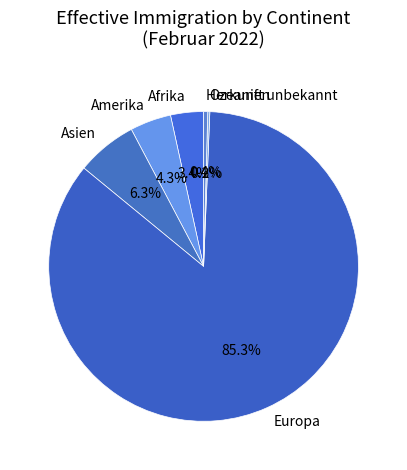

Which has a higher value, Asien or Europa?

Europa